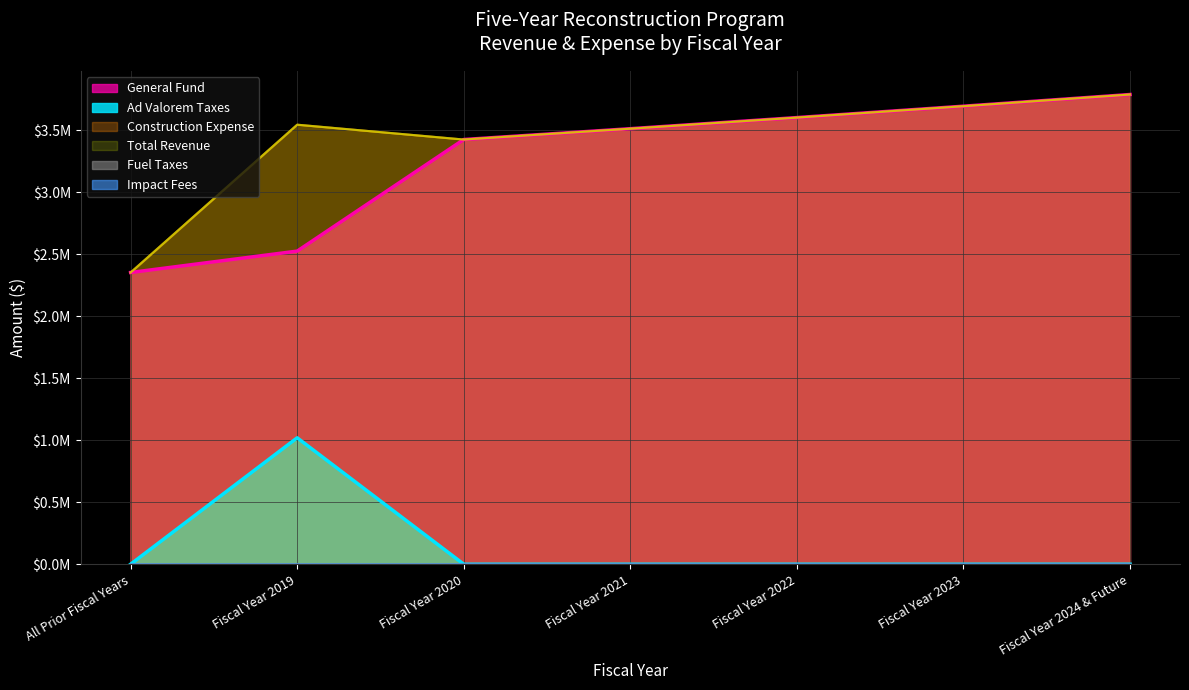

At which category does Construction Expense reach its first local valley?

Fiscal Year 2020